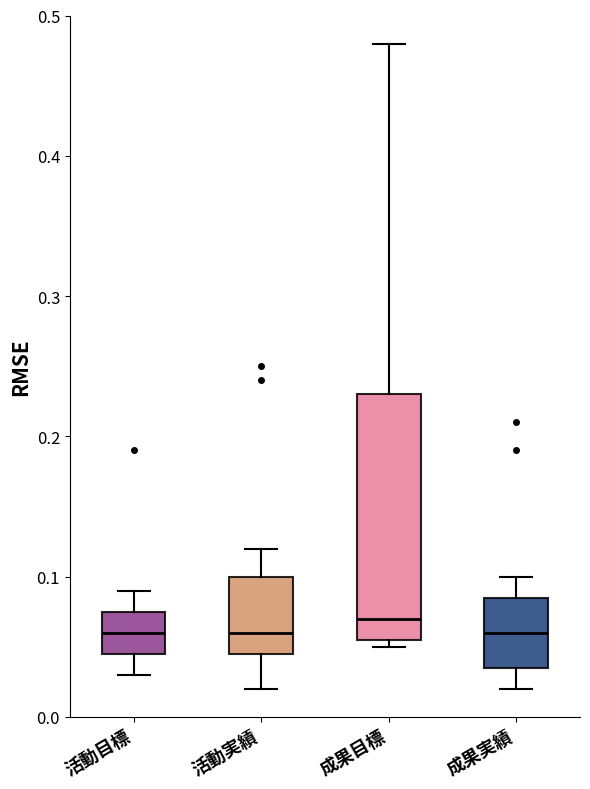

Where does the median line of the box for 成果実績 sit on the y-axis? The values are not printed on the chart, so give them approximately, as read against the axis.

0.06